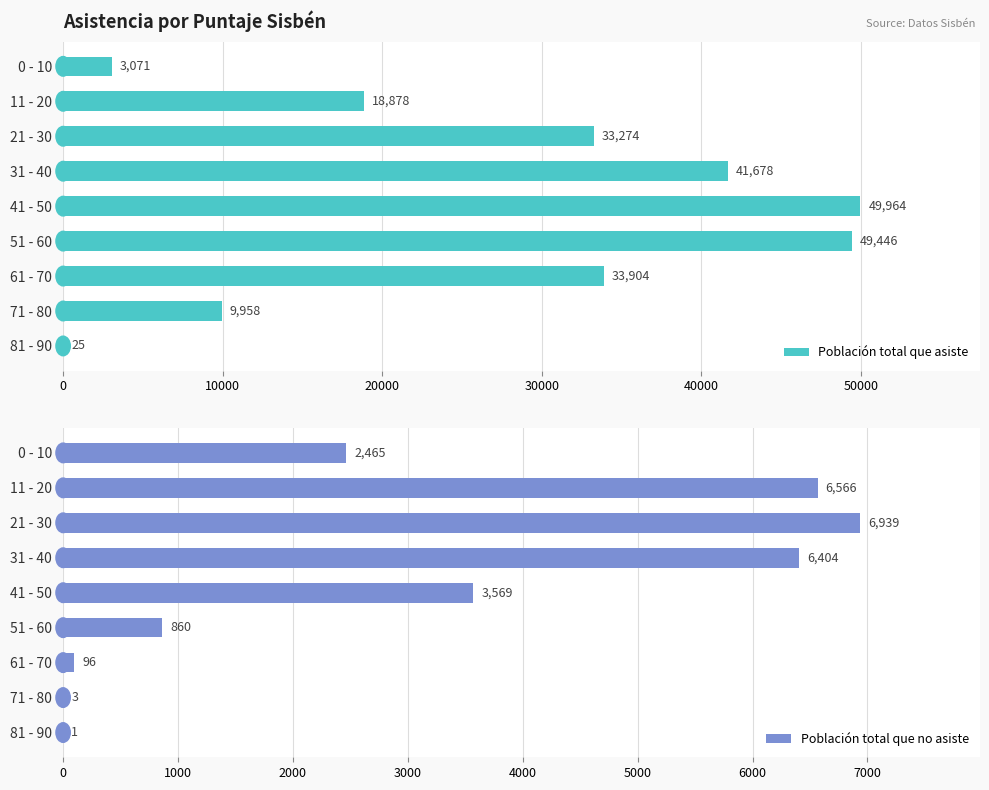

How many bars are there in total?

18